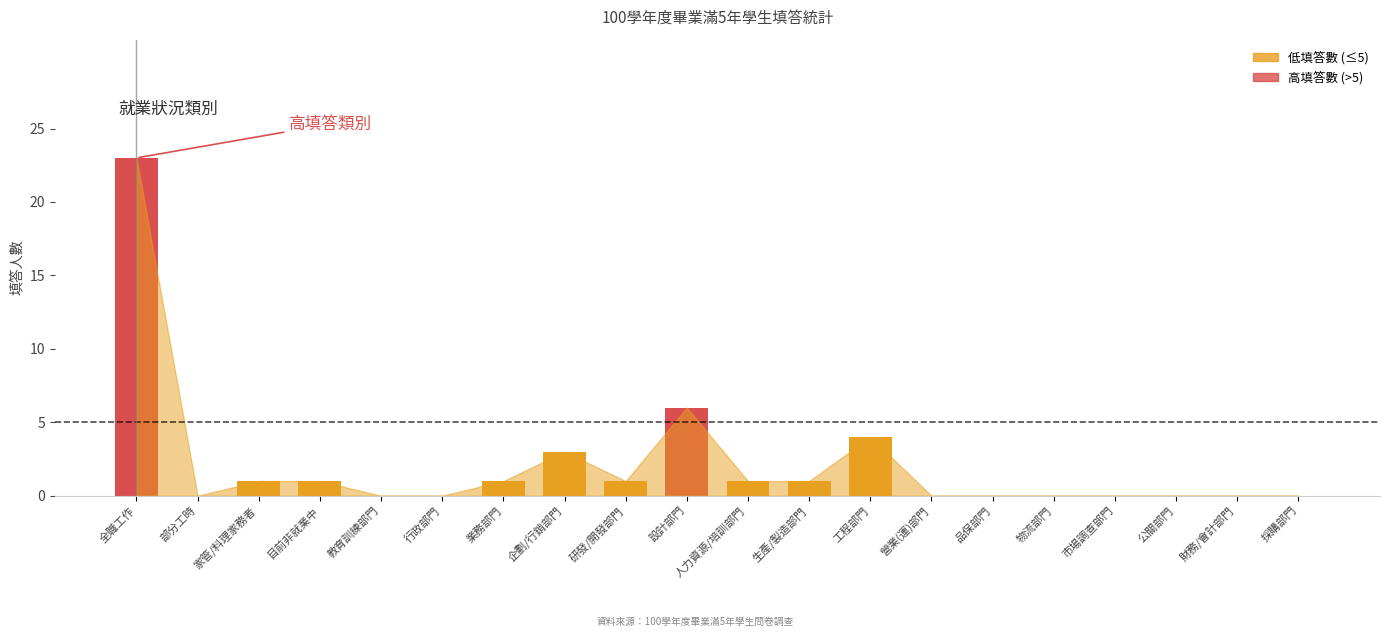

At which label does the data first exceed 1?

全職工作